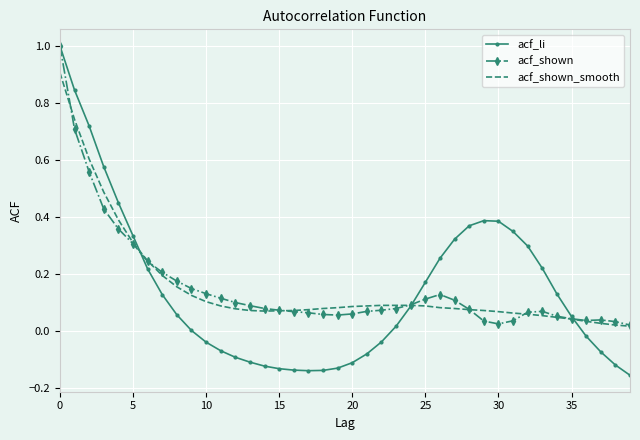

Which series has the widest spread of values?

acf_li